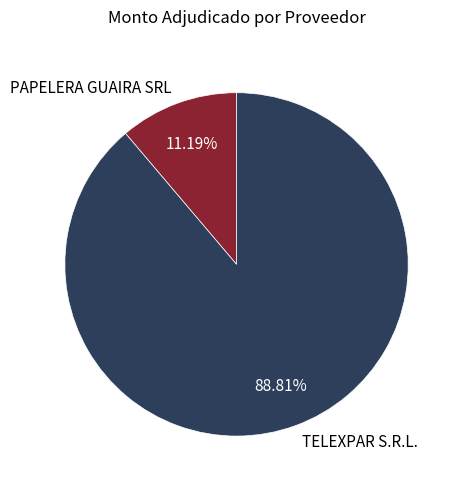

Which slice is the smallest?

PAPELERA GUAIRA SRL